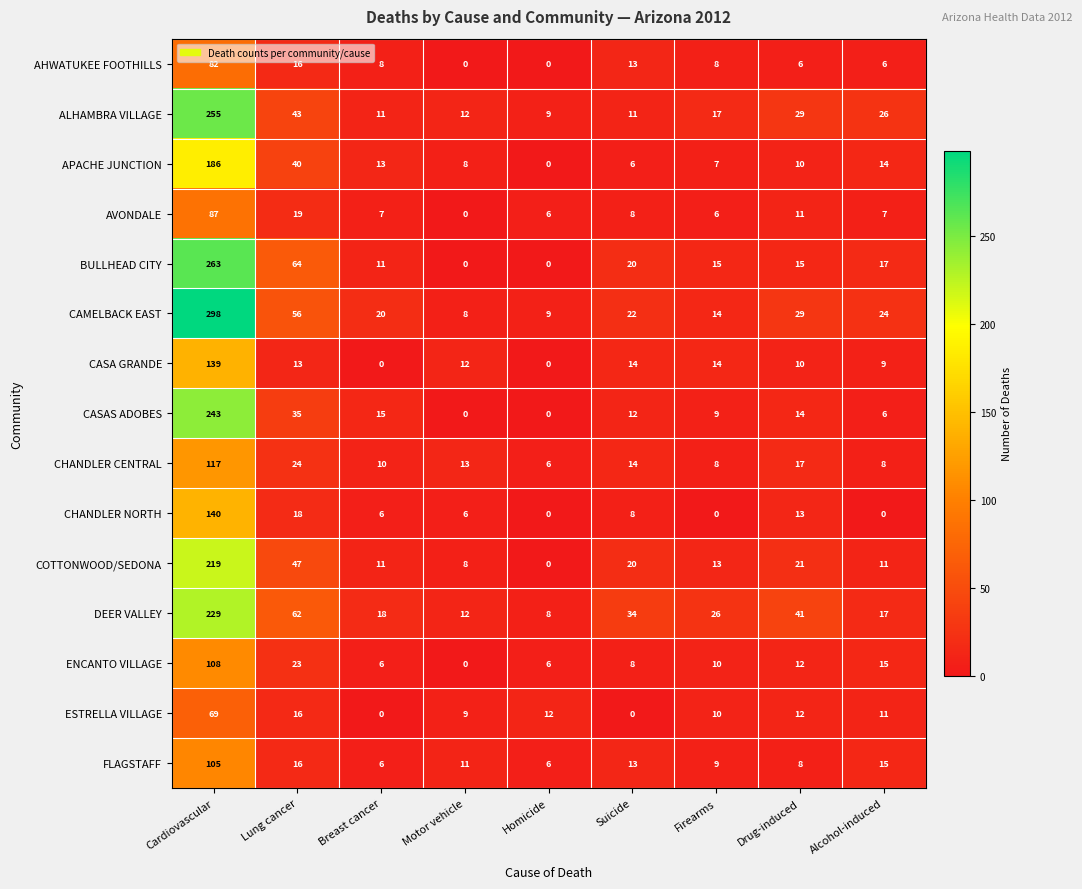

Which series has the largest total across all categories?

CAMELBACK EAST